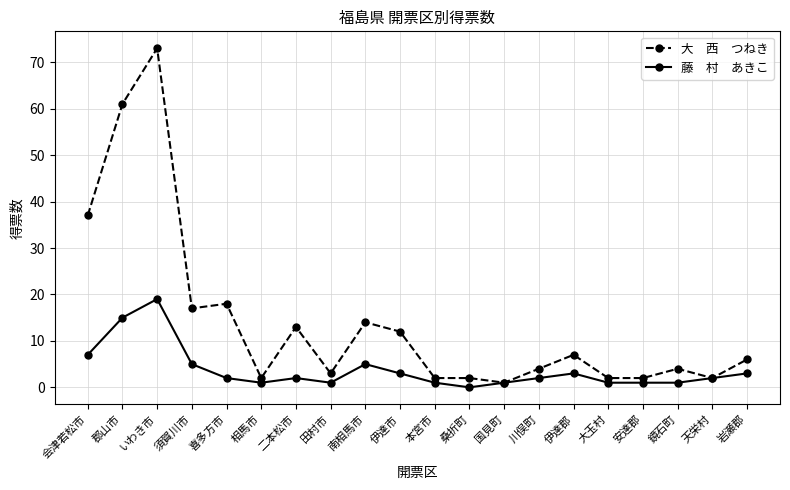

What is the label of the 3rd point from the left?

いわき市